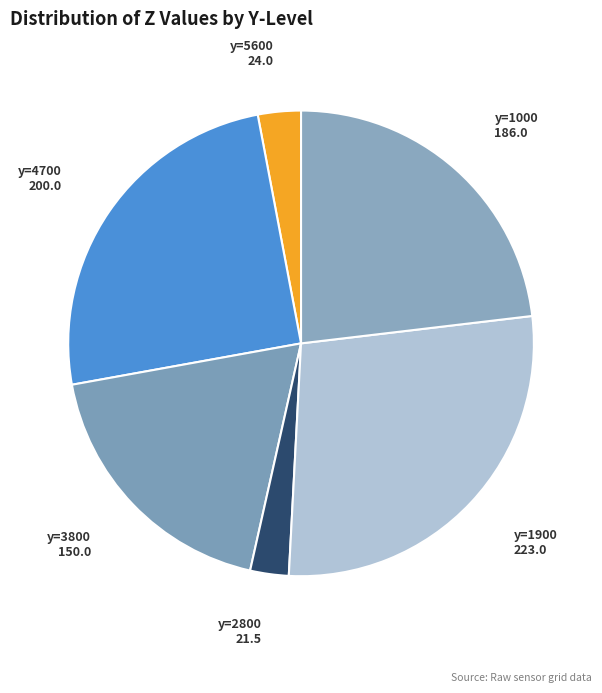

How many segments does this pie chart have?

6